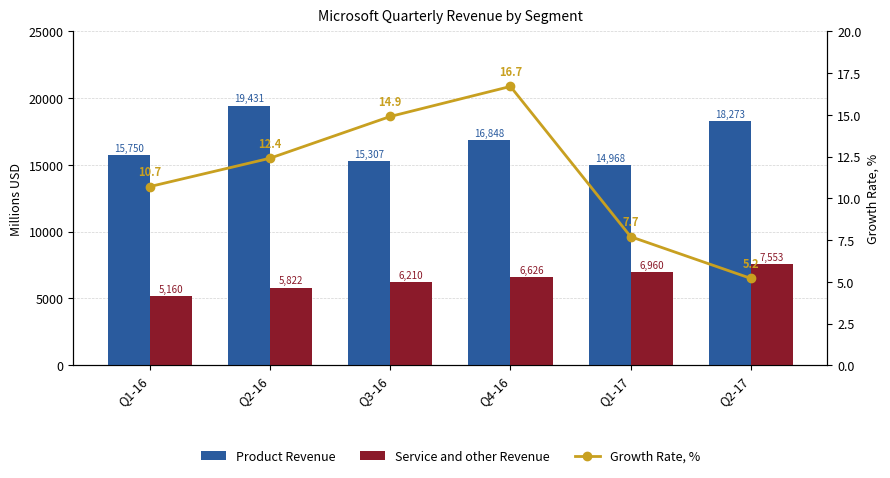

Reading left to right, transcribe all the data shown in this chart.

Product Revenue: Q1-16=15750.0	Q2-16=19431.0	Q3-16=15307.0	Q4-16=16848.0	Q1-17=14968.0	Q2-17=18273.0
Service and other Revenue: Q1-16=5160.0	Q2-16=5822.0	Q3-16=6210.0	Q4-16=6626.0	Q1-17=6960.0	Q2-17=7553.0
Growth Rate, %: Q1-16=10.7	Q2-16=12.4	Q3-16=14.9	Q4-16=16.7	Q1-17=7.7	Q2-17=5.2